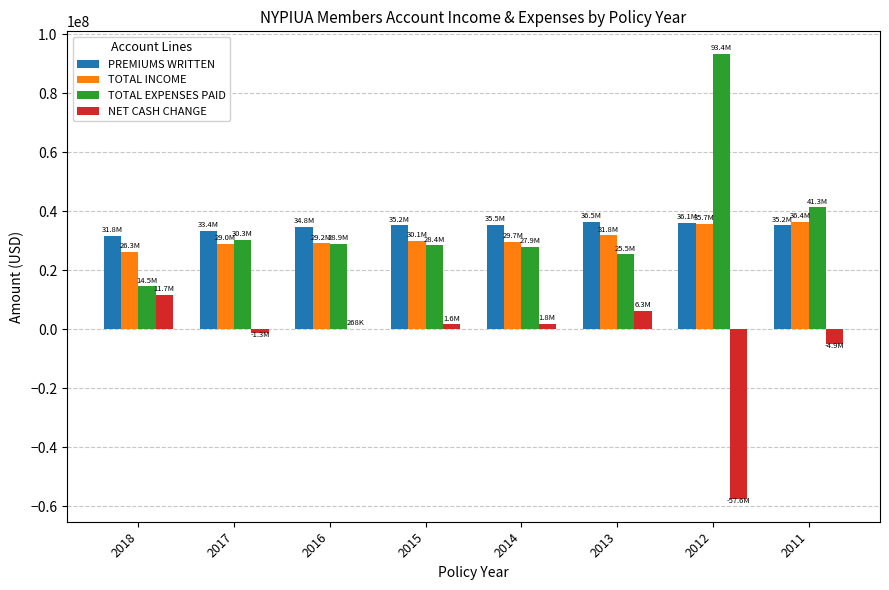

What is the spread (max minus min) of values at 2012?

151011004